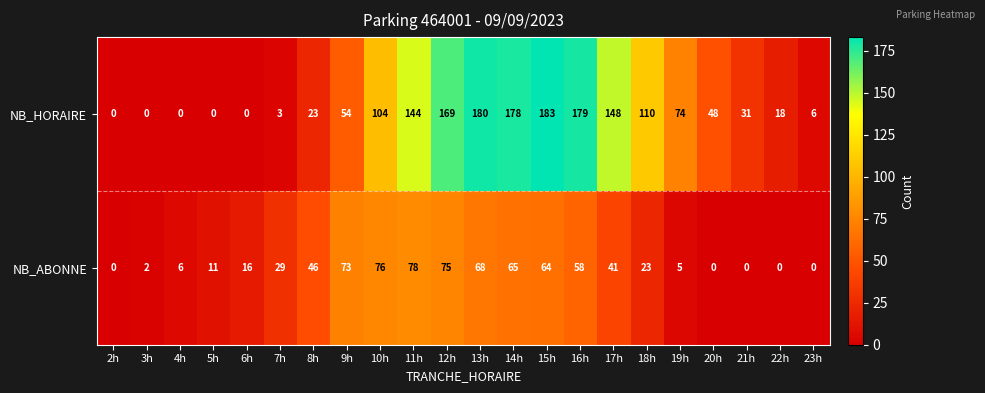

Between 4h and 19h, which series saw the biggest shift?

NB_HORAIRE